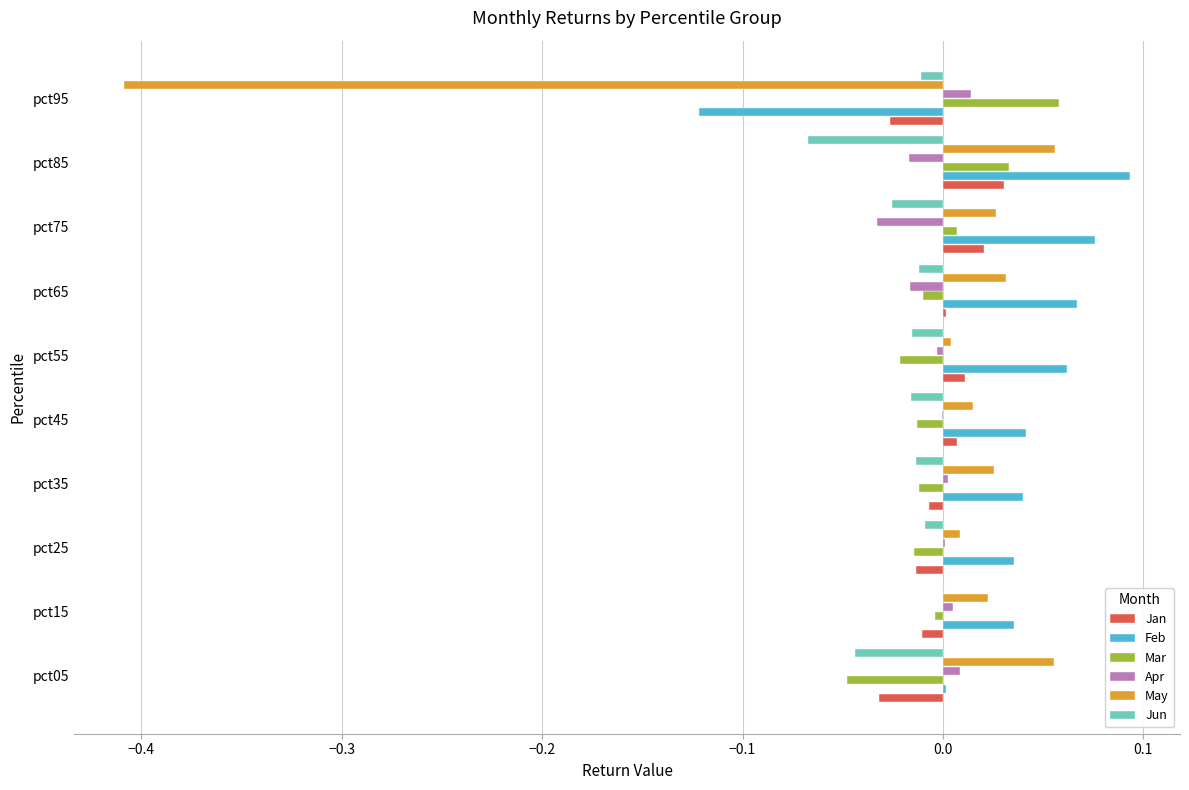

The value of Jan at pct05 is -0.0. True or false?

True